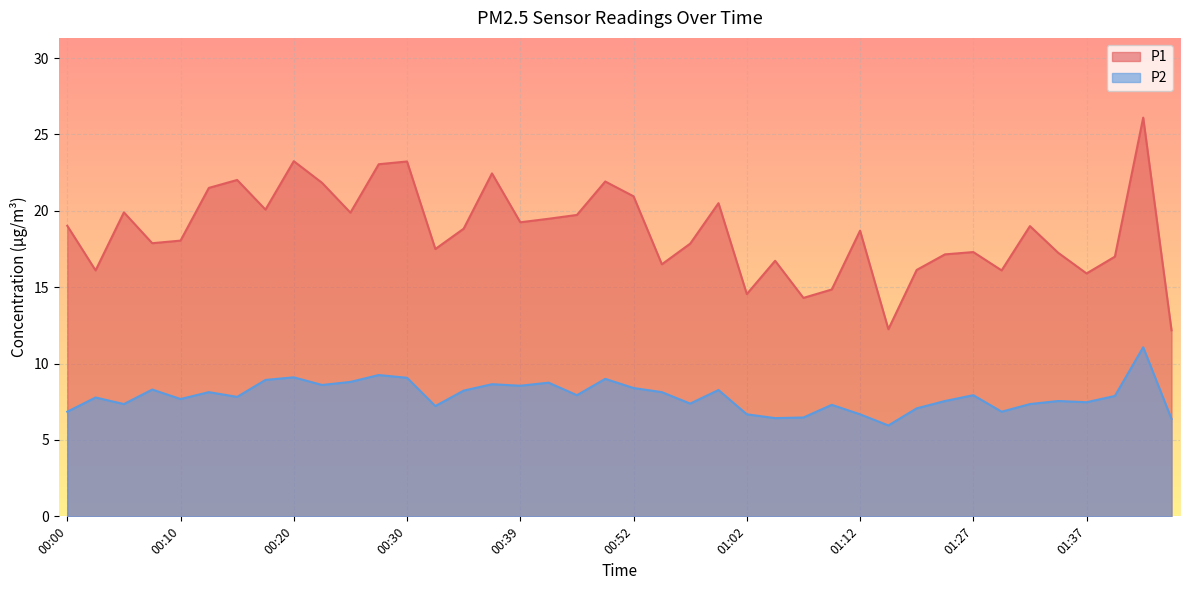

Which series has the largest total across all categories?

P1